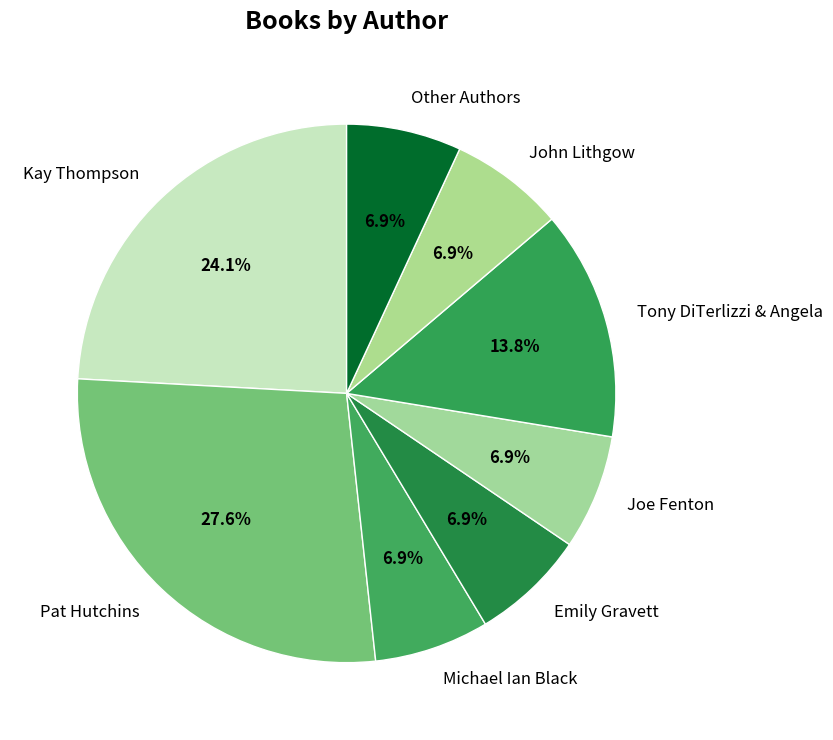

How much of the chart is everything except Michael Ian Black?

93.1%